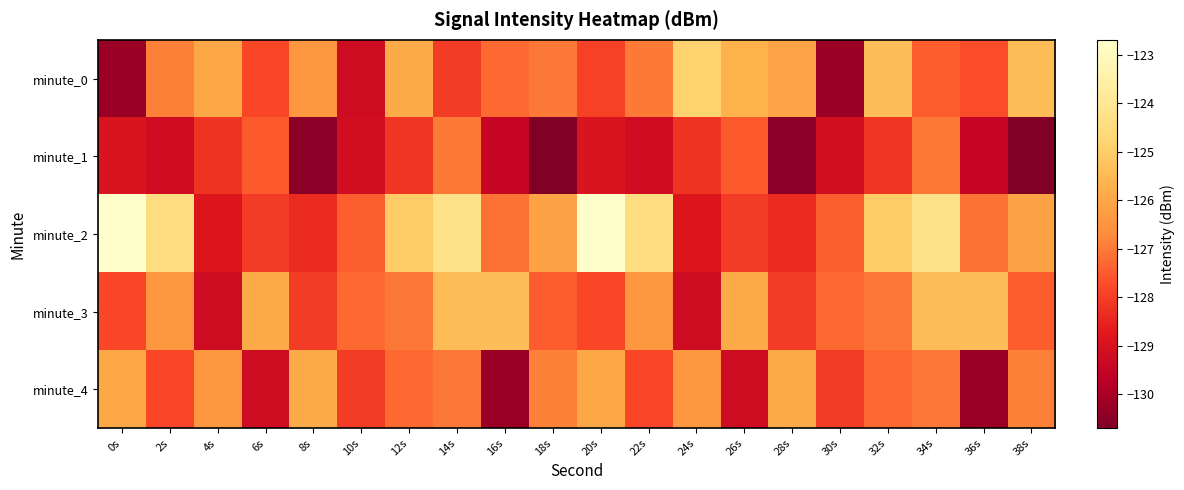

Which label corresponds to the largest value in the chart?

0s